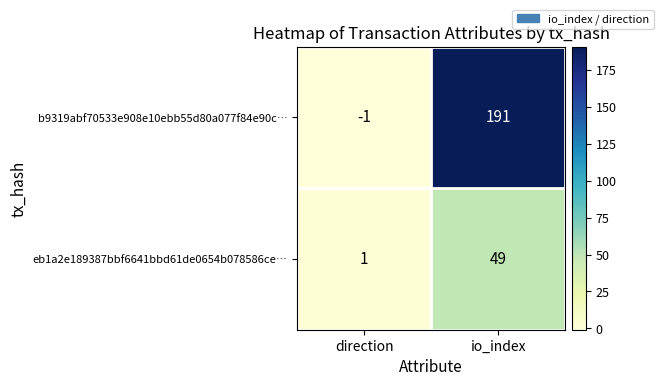

Which category has the highest value across all series?

io_index